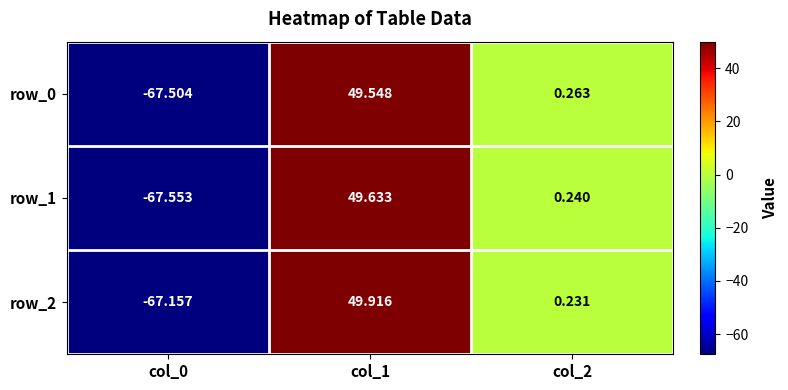

List the series in order of their peak value, lowest first.

row_0, row_1, row_2